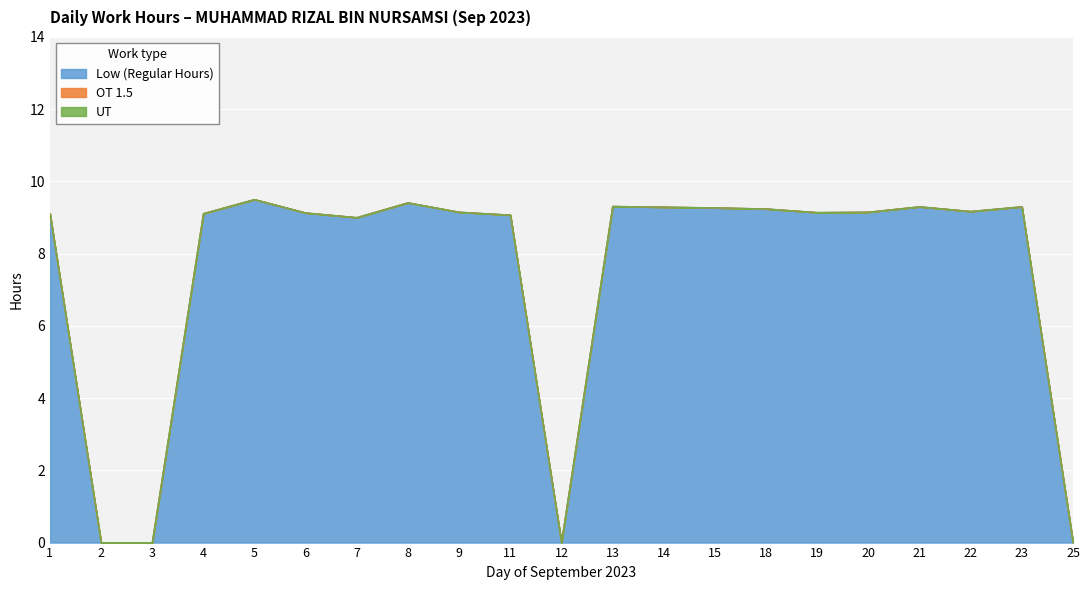

What is the value of the Low (hours) point at the 13th from the left?

9.3